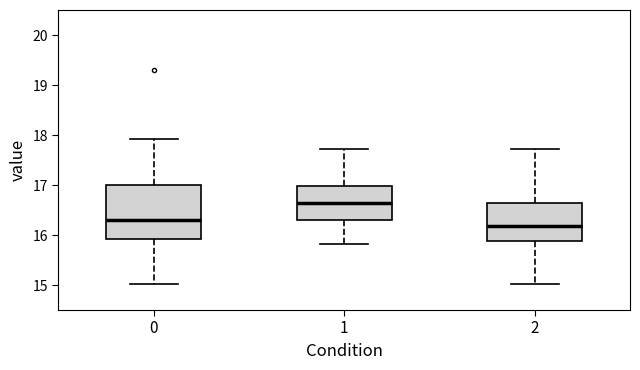

Where does the upper whisker of the box at x = 2 end on the y-axis? The values are not printed on the chart, so give them approximately, as read against the axis.

17.7